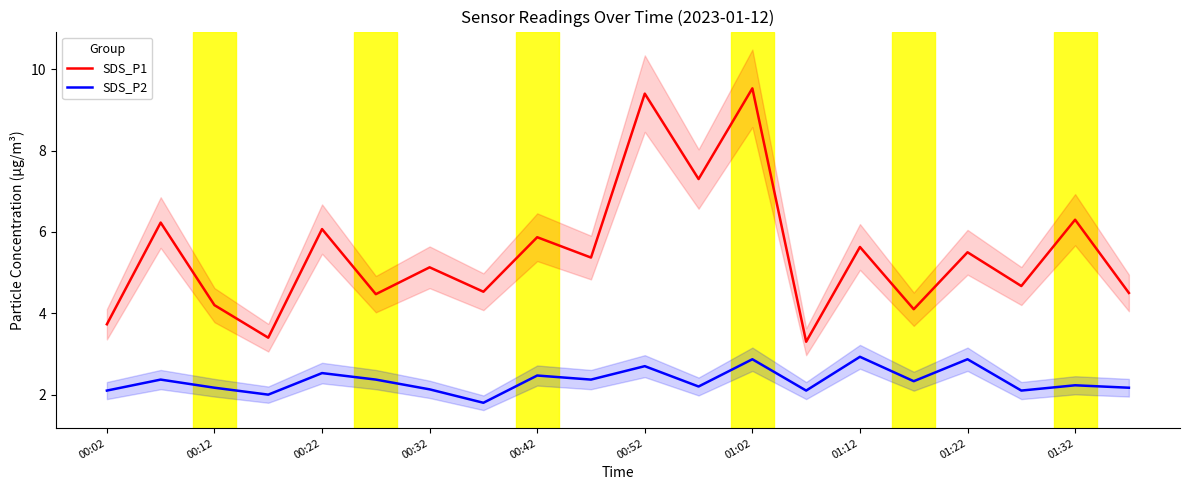

What is the maximum value for SDS_P1?

9.5